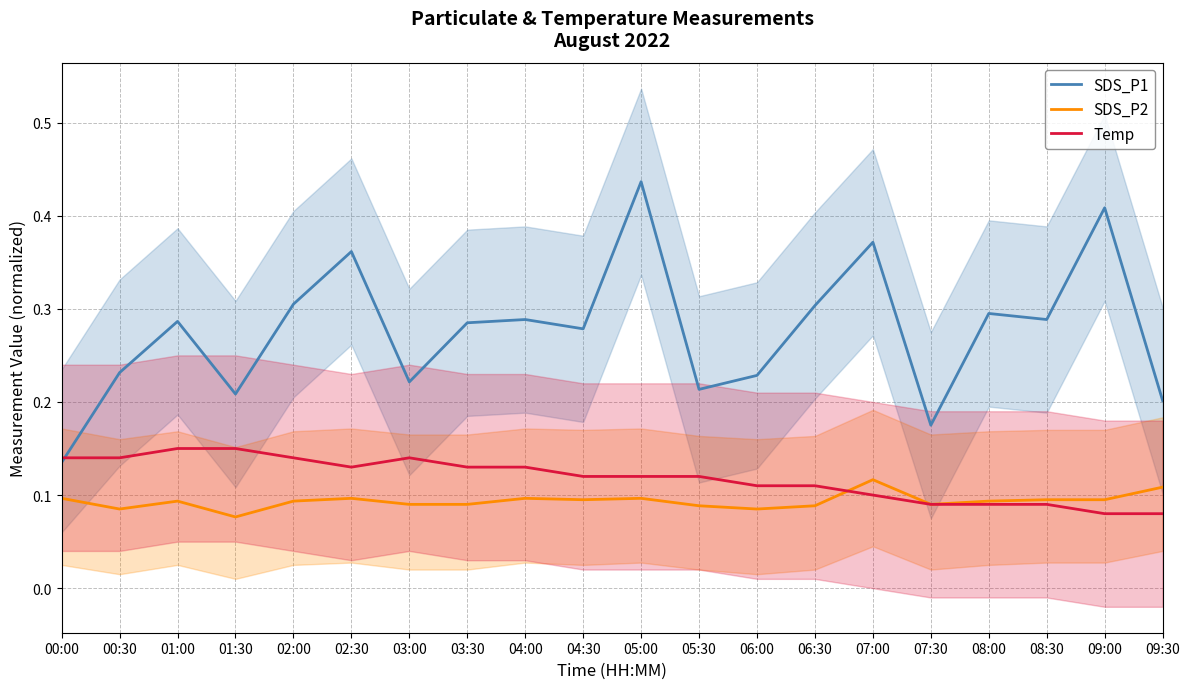

What is the label of the 17th point from the left?

08:00